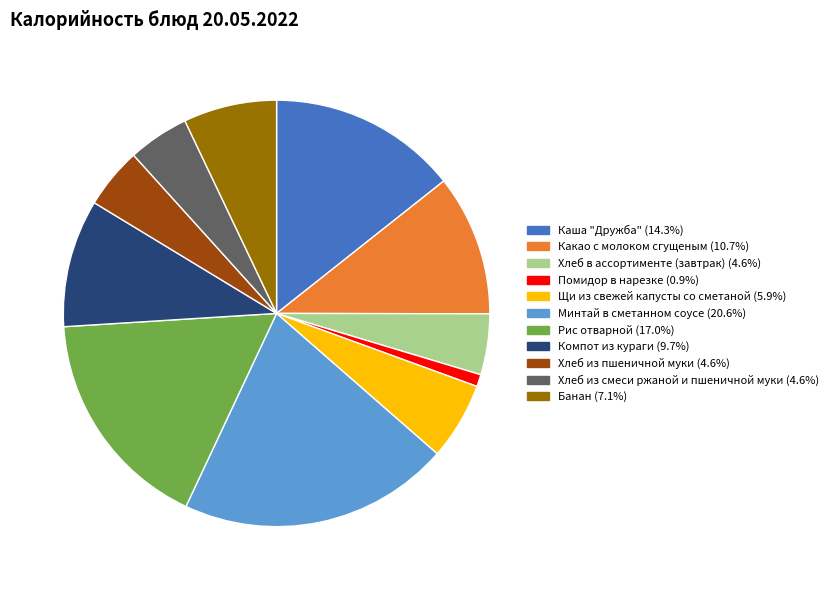

What is the smallest slice in the pie chart?

Помидор в нарезке